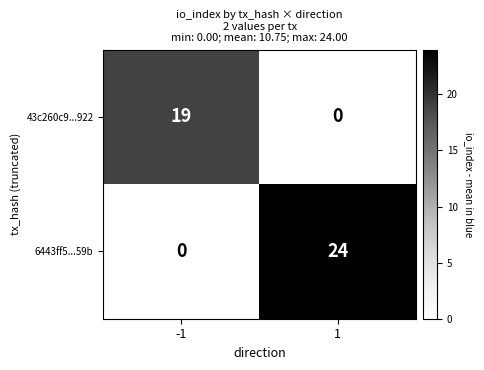

Rank the series at -1 from highest to lowest value.

43c260c9...922, 6443ff5...59b